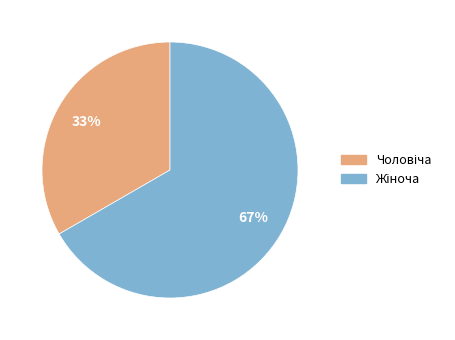

To the nearest percent, what is the average slice percentage?

50%